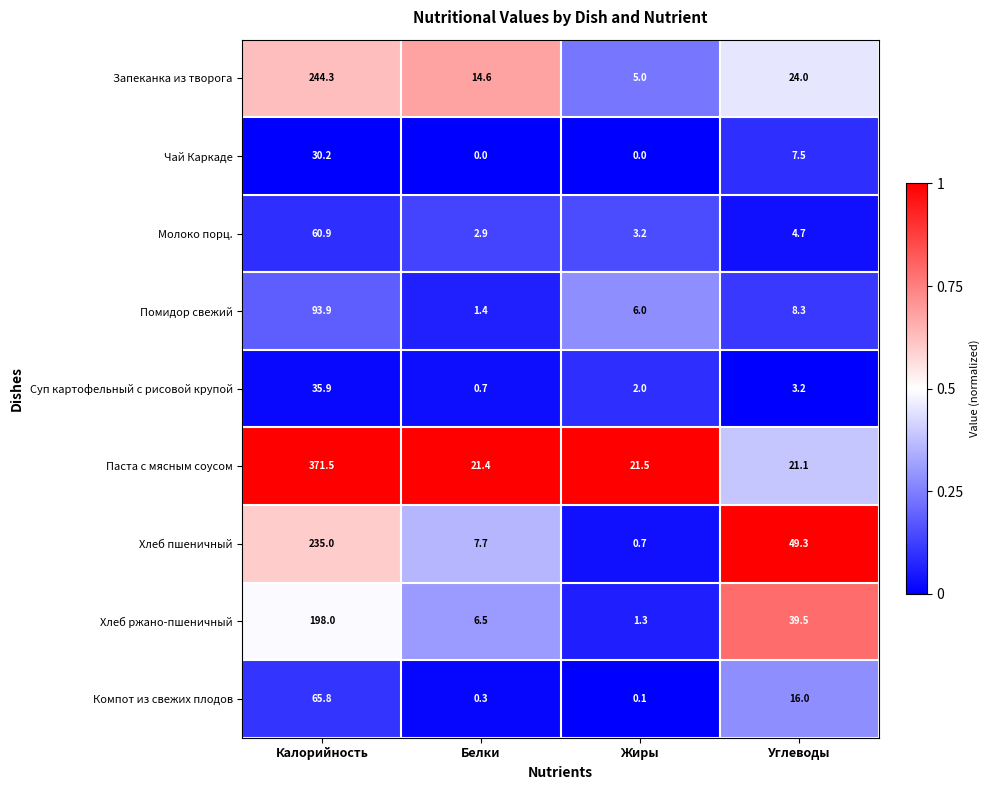

What is the approximate value of Молоко порц. at Углеводы?

4.7